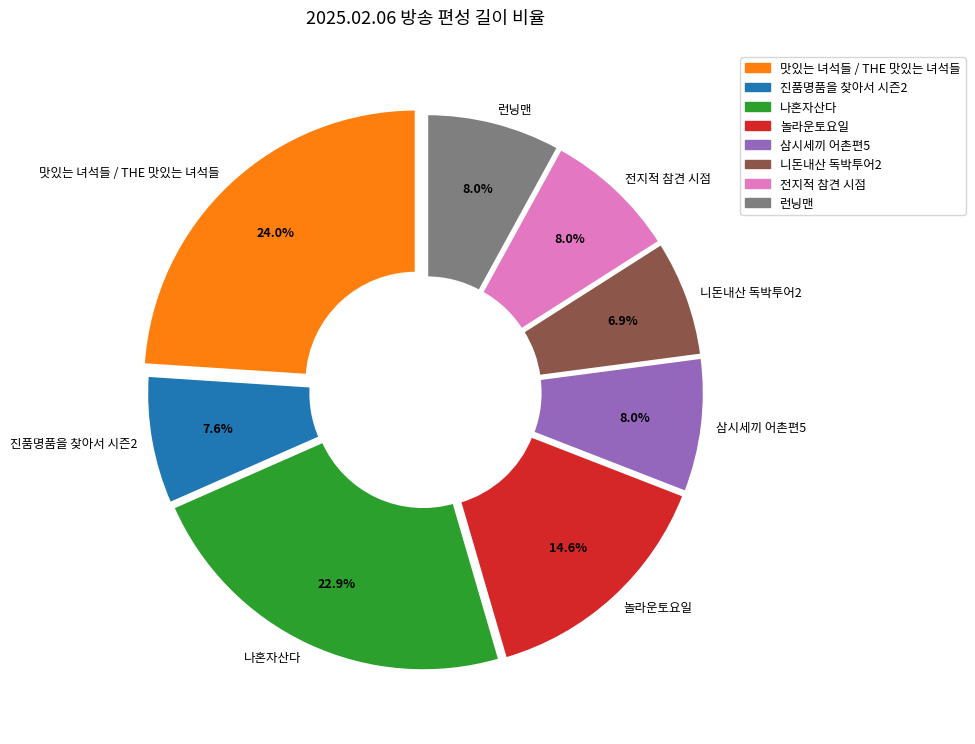

Do 니돈내산 독박투어2 and 삼시세끼 어촌편5 together represent more than half of the pie?

No